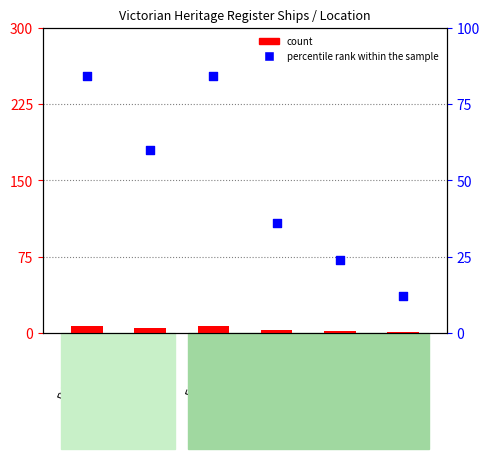

What is the total value across all series at Louttit Bay?

13